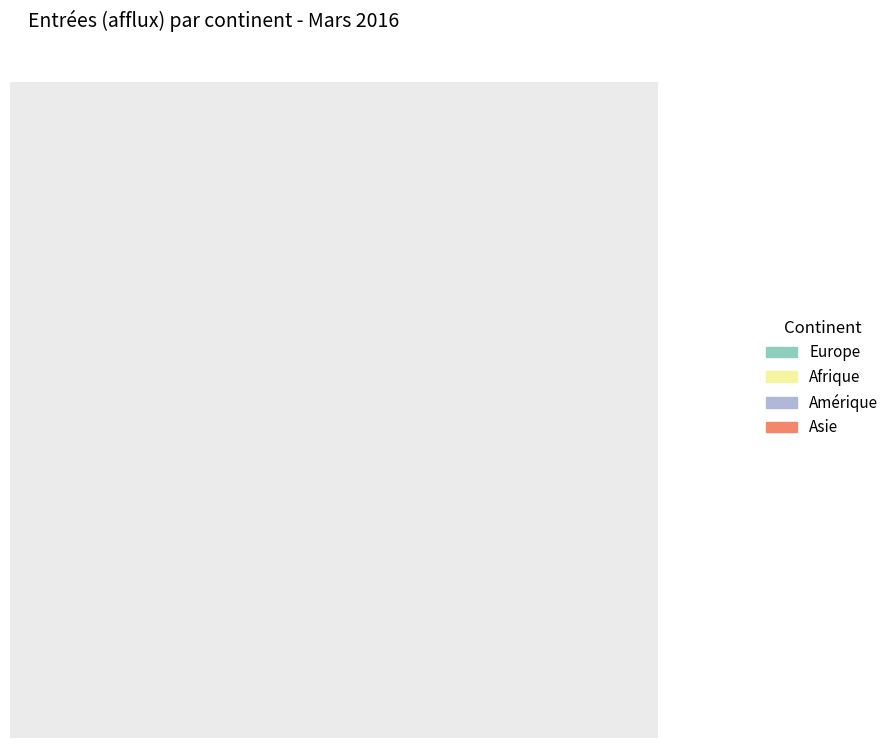

Does Europe account for over 50% of the chart?

Yes